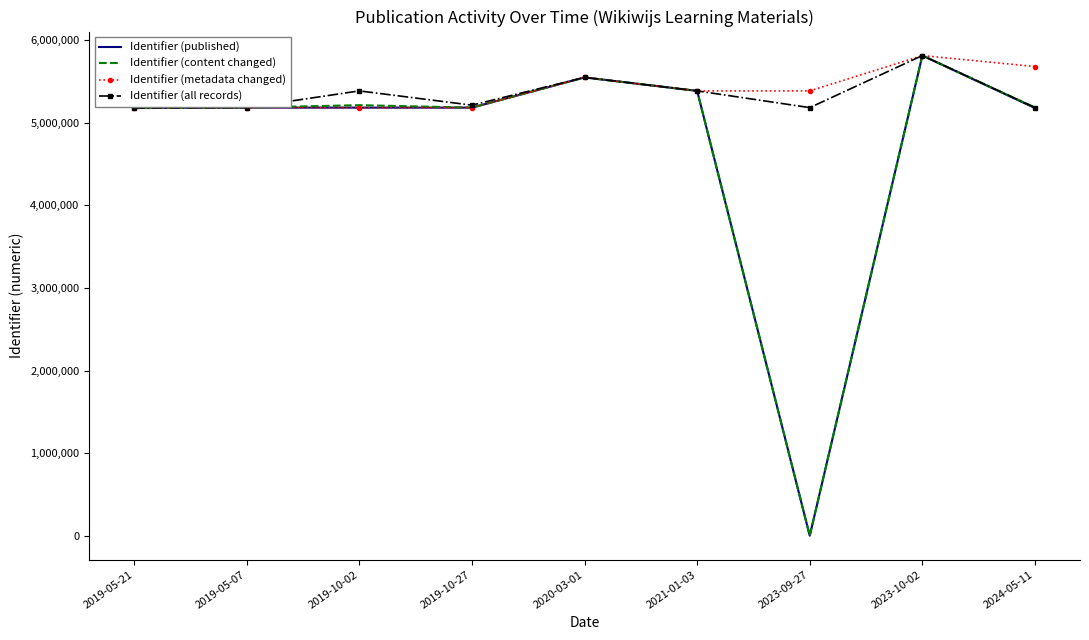

At which label does Identifier (content changed) first exceed 5184335?

2019-10-02